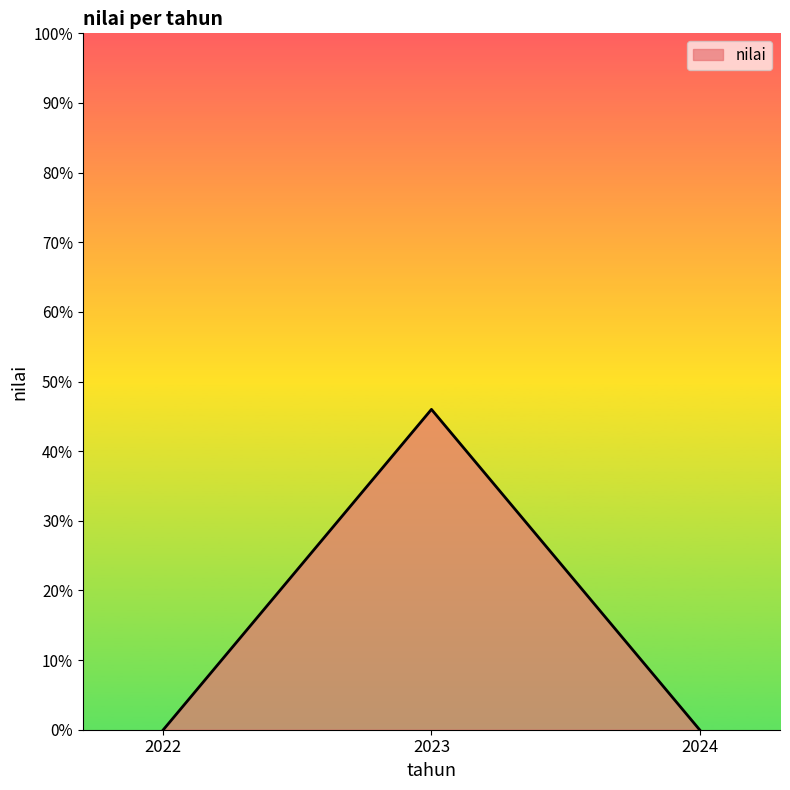

What is the difference between the maximum and second lowest values?

46